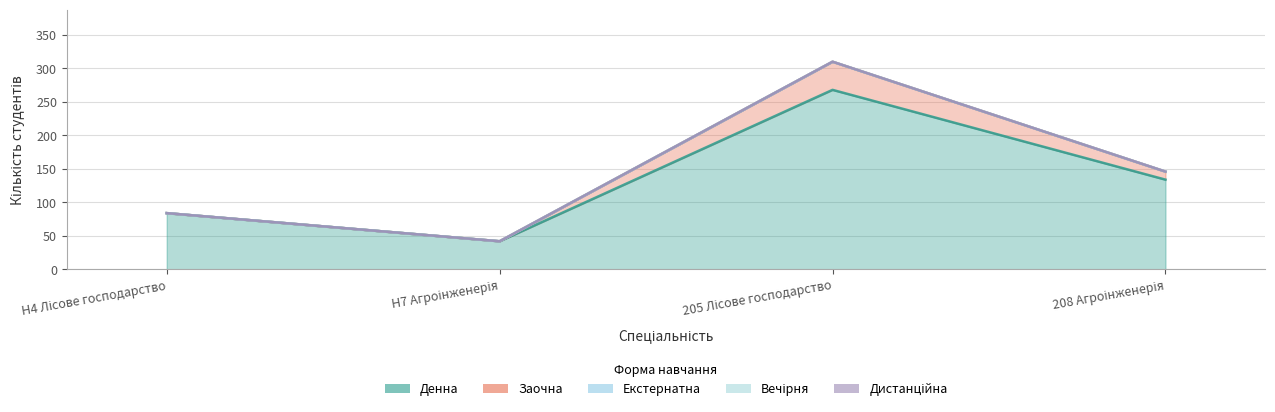

True or false: Екстернатна and Дистанційна intersect in this chart.

False